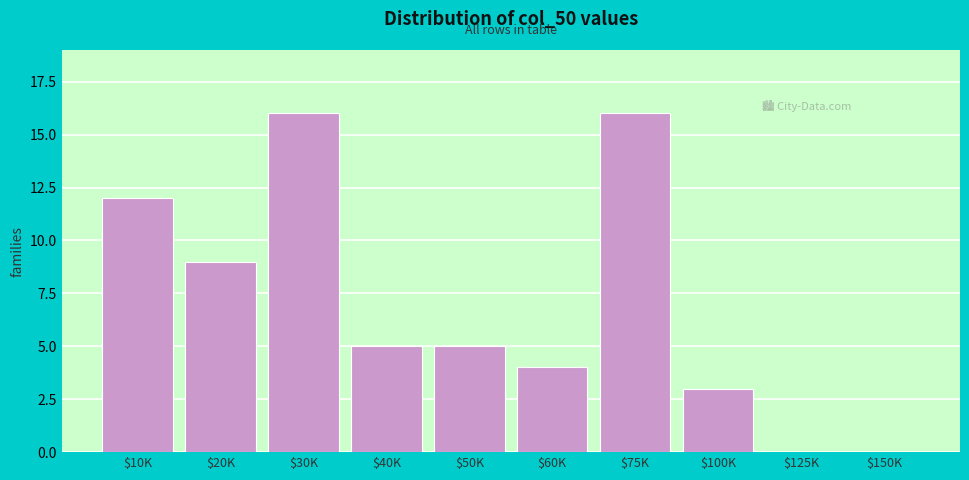

Where is the data nearest to the value 8?

$20K